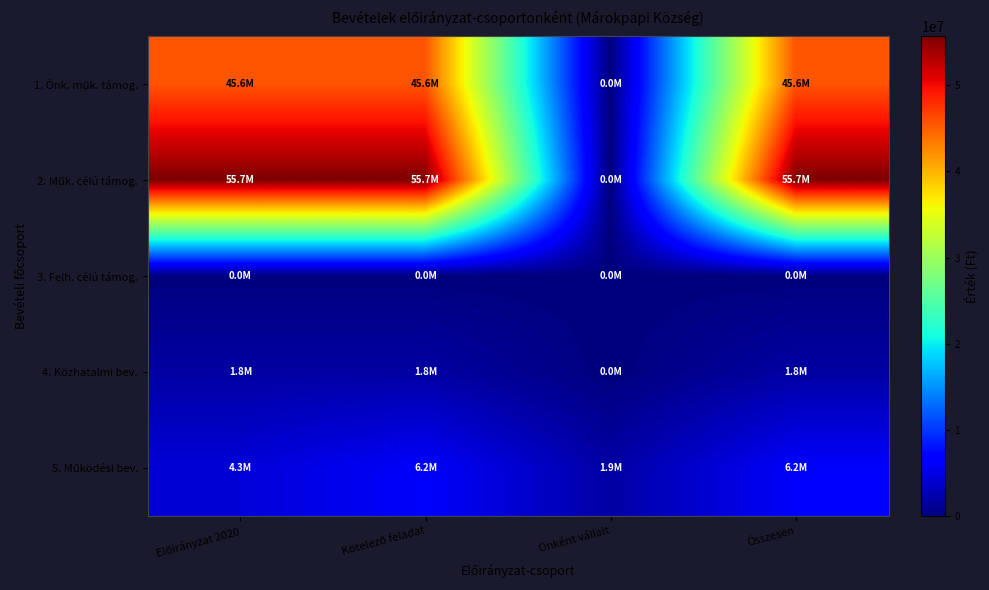

What is the total value across all series at Önként vállalt?

1851721